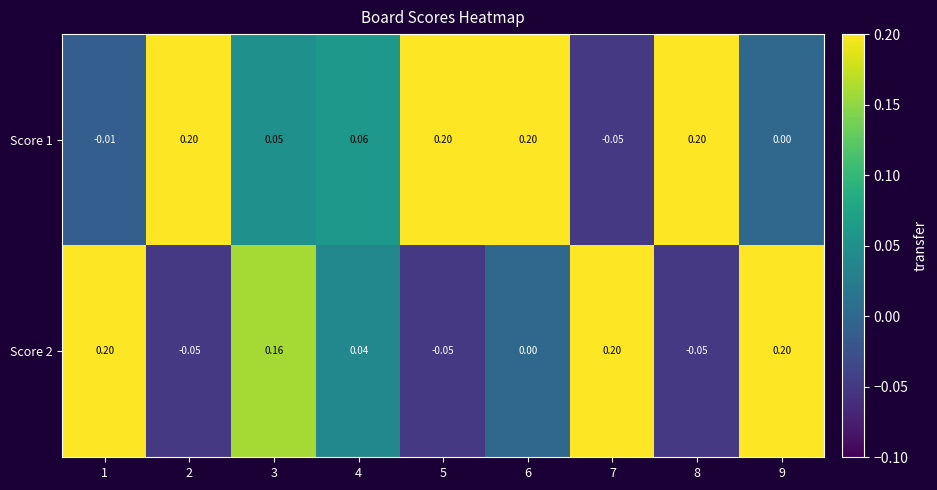

List the series in order of their overall mean, highest first.

Score 1, Score 2